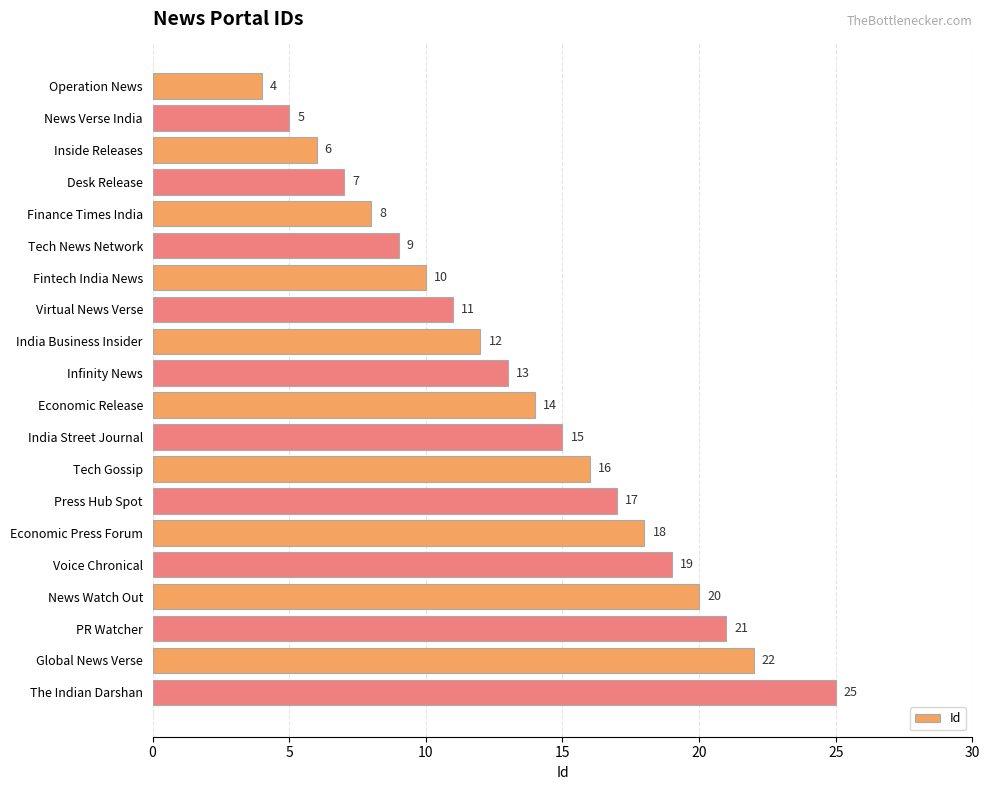

What is the sum of all values?

272